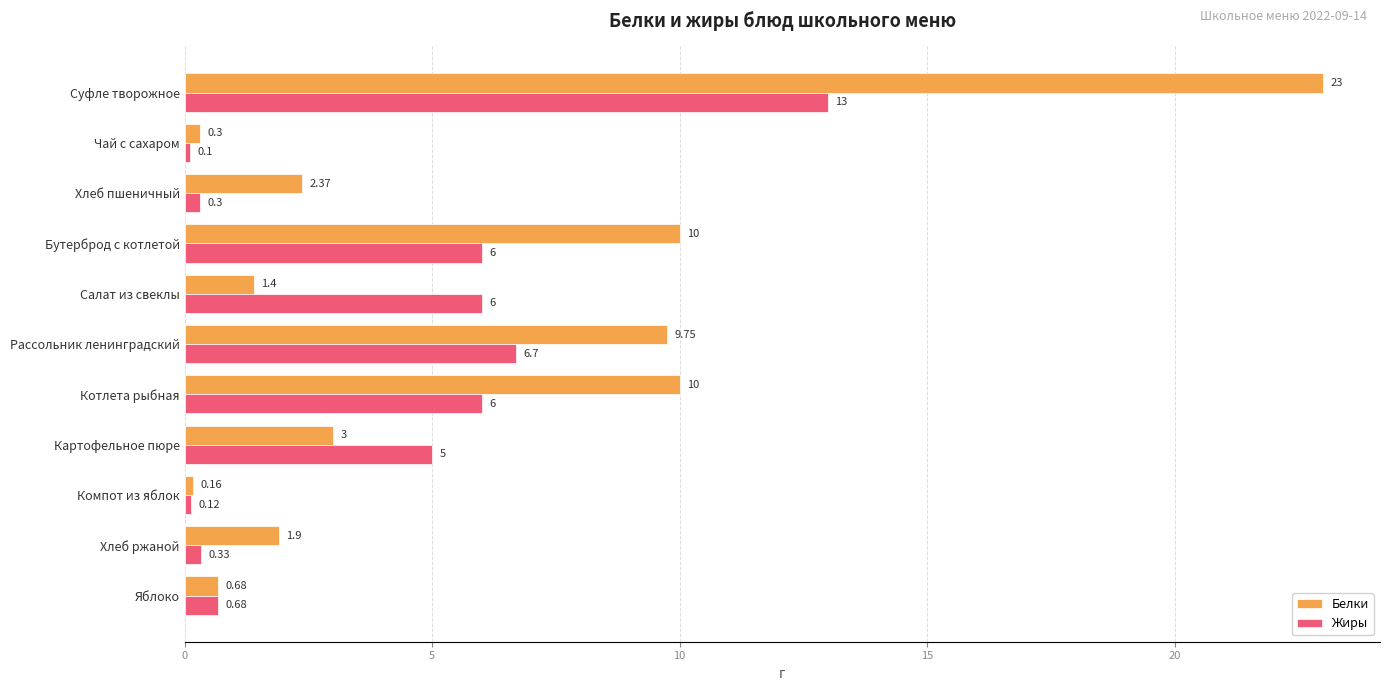

Which series has the largest range (max minus min)?

Белки